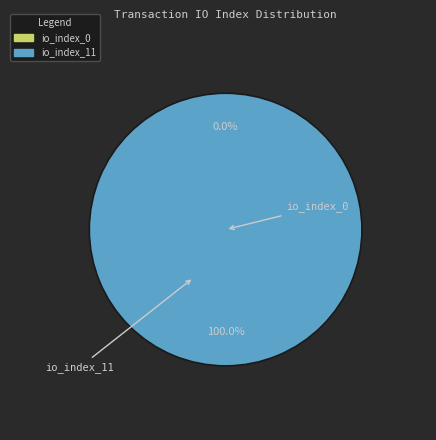

To the nearest percent, what is the difference between the largest and smallest slice percentages?

100%